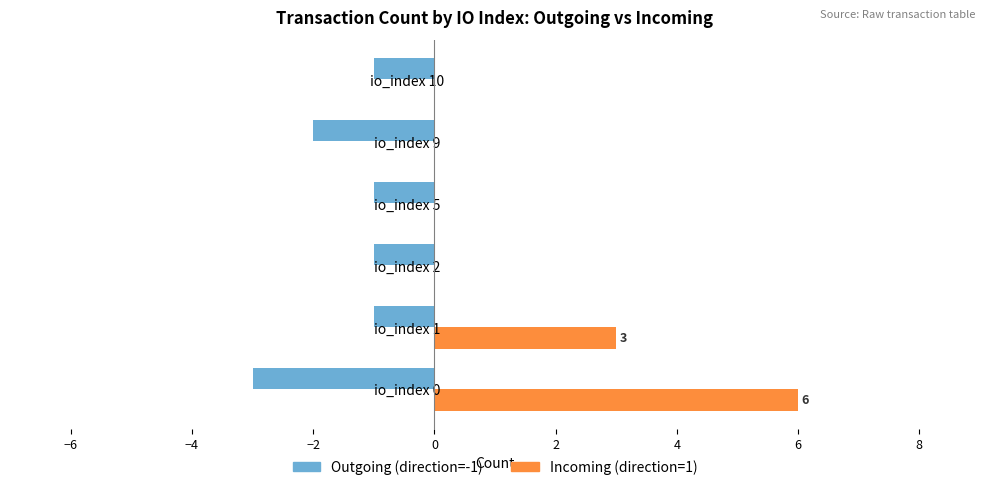

What are all the series names shown in the legend?

Outgoing (direction=-1), Incoming (direction=1)